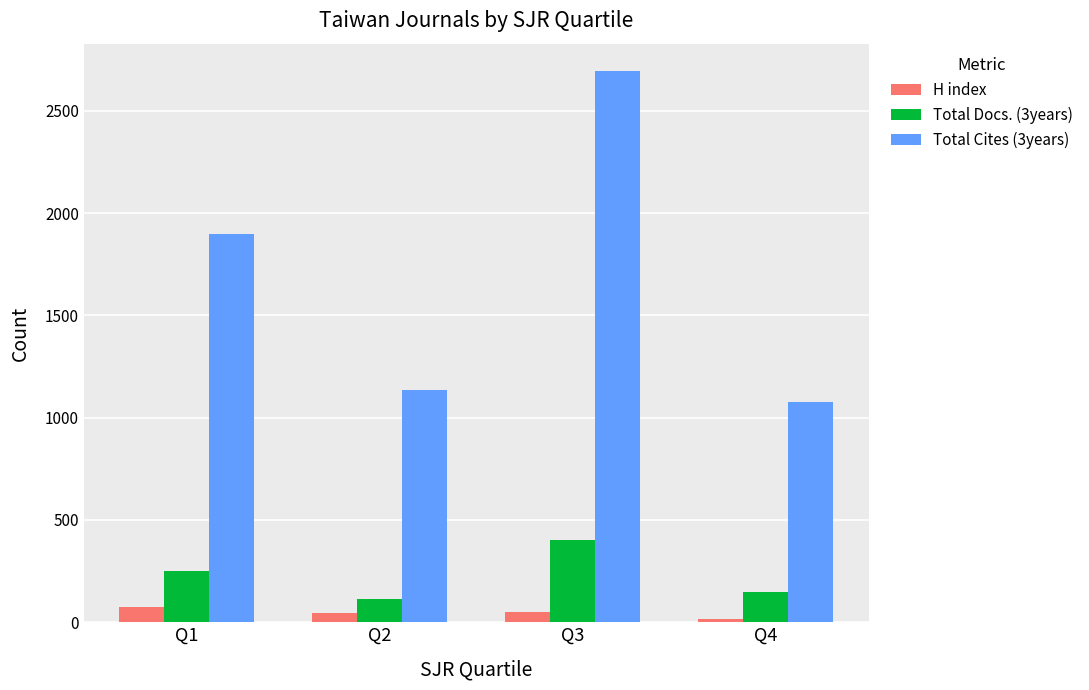

Where is Total Cites (3years) nearest to the value 1885?

Q1